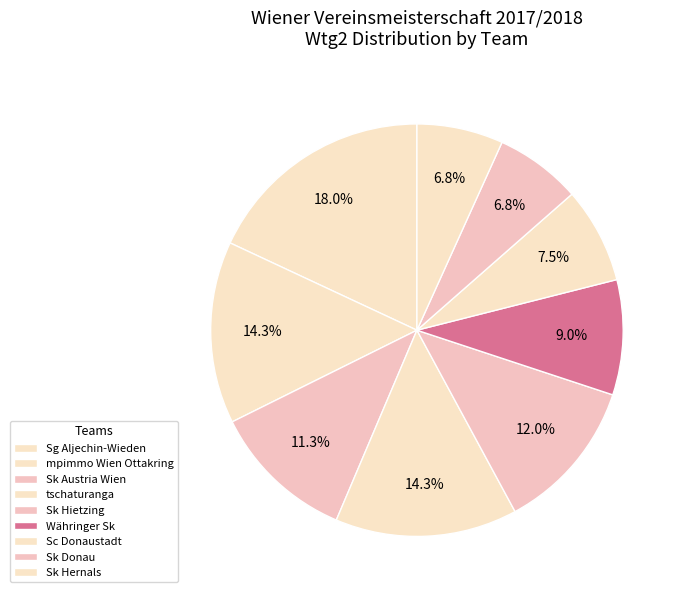

Does any single category account for the majority?

No